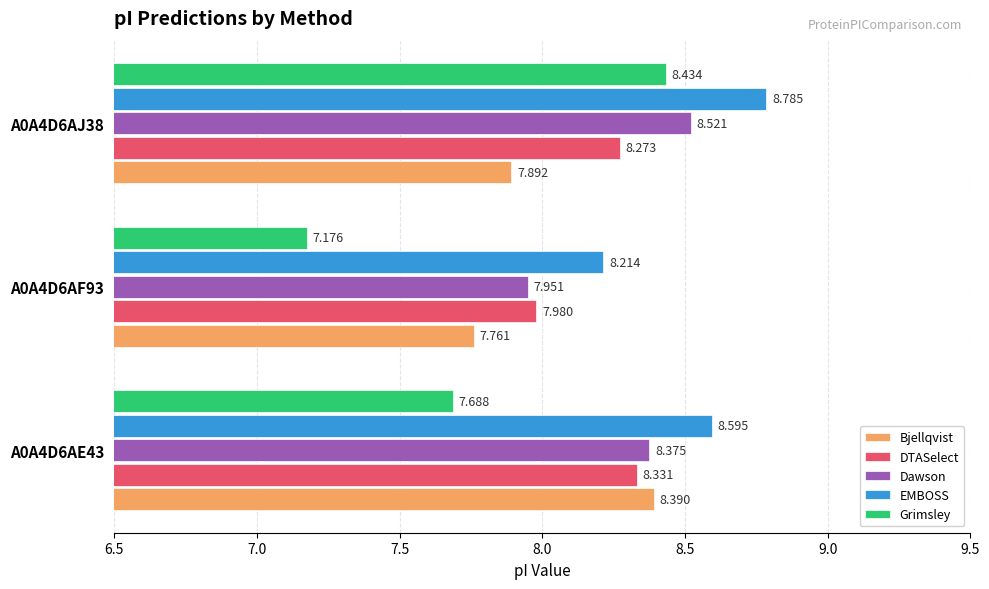

Between A0A4D6AF93 and A0A4D6AJ38, which series saw the biggest shift?

Grimsley